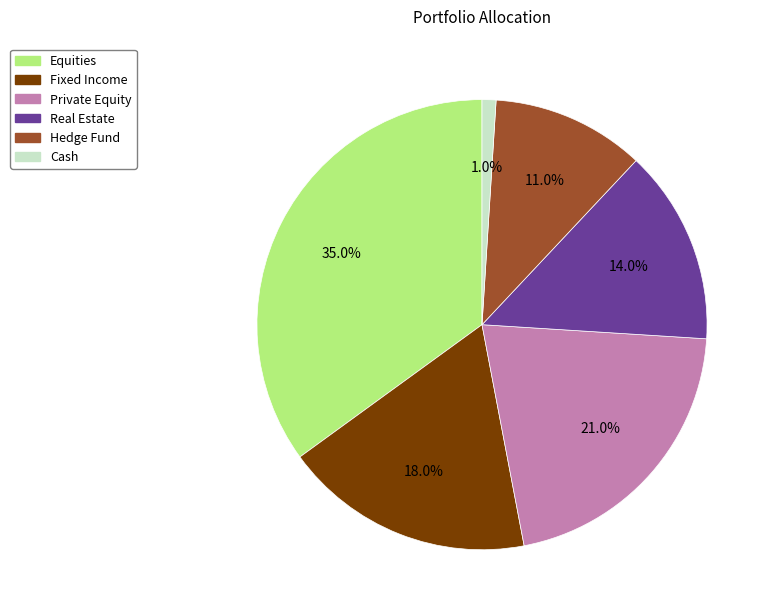

To the nearest percent, what is the combined percentage of Equities and Real Estate?

49%